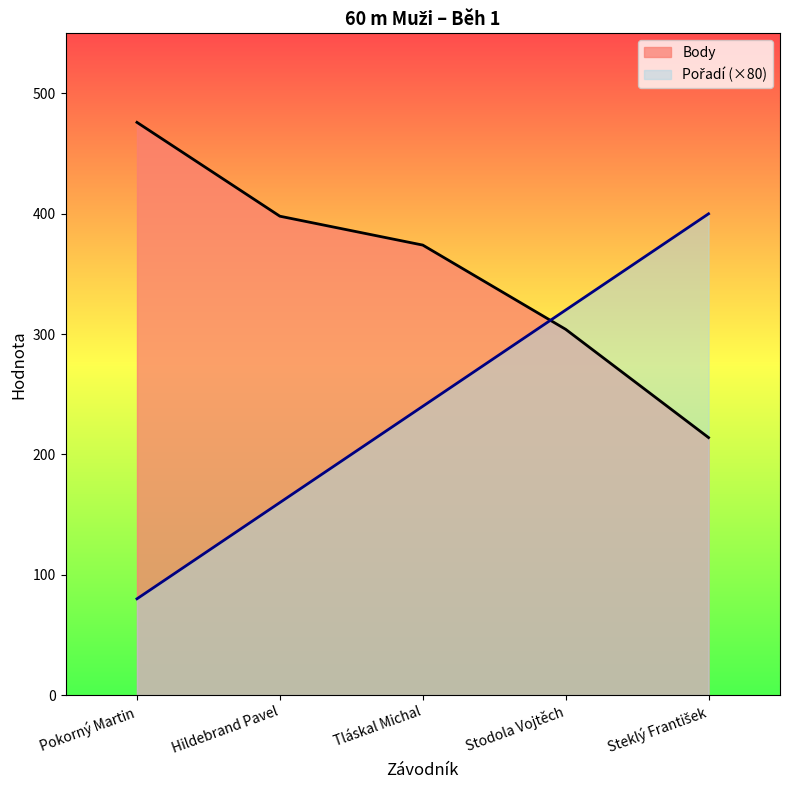

How many distinct data groups are displayed?

2